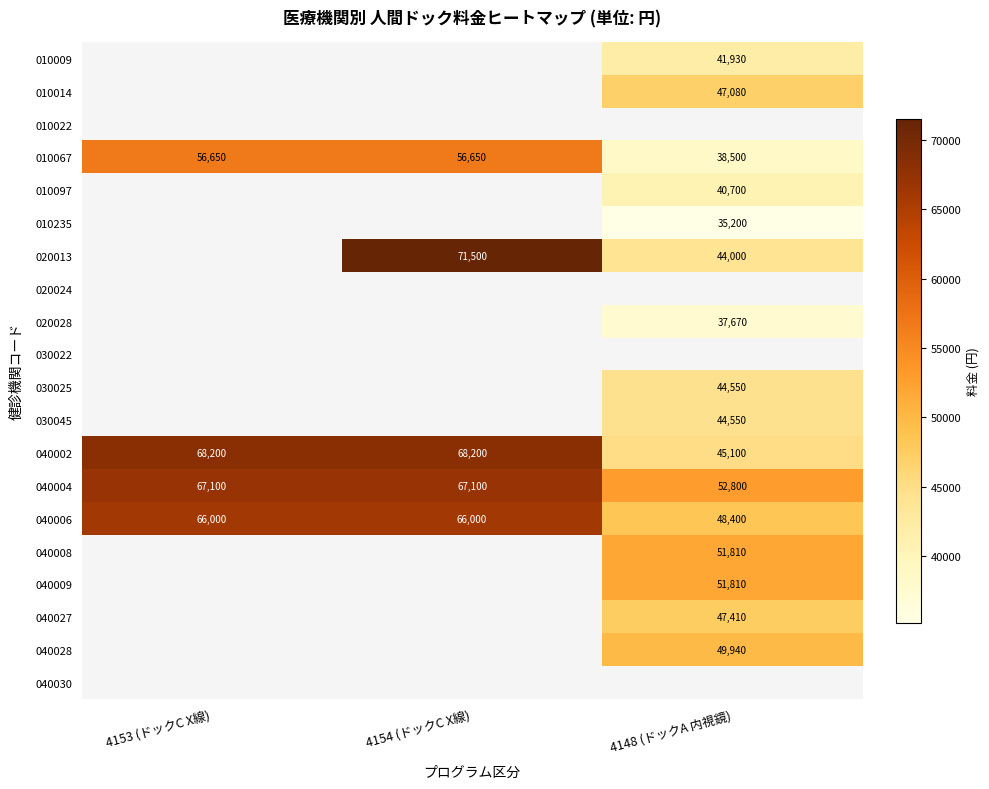

The 010014 series shows 21975 at 4148 (ドックA 内視鏡). True or false?

False